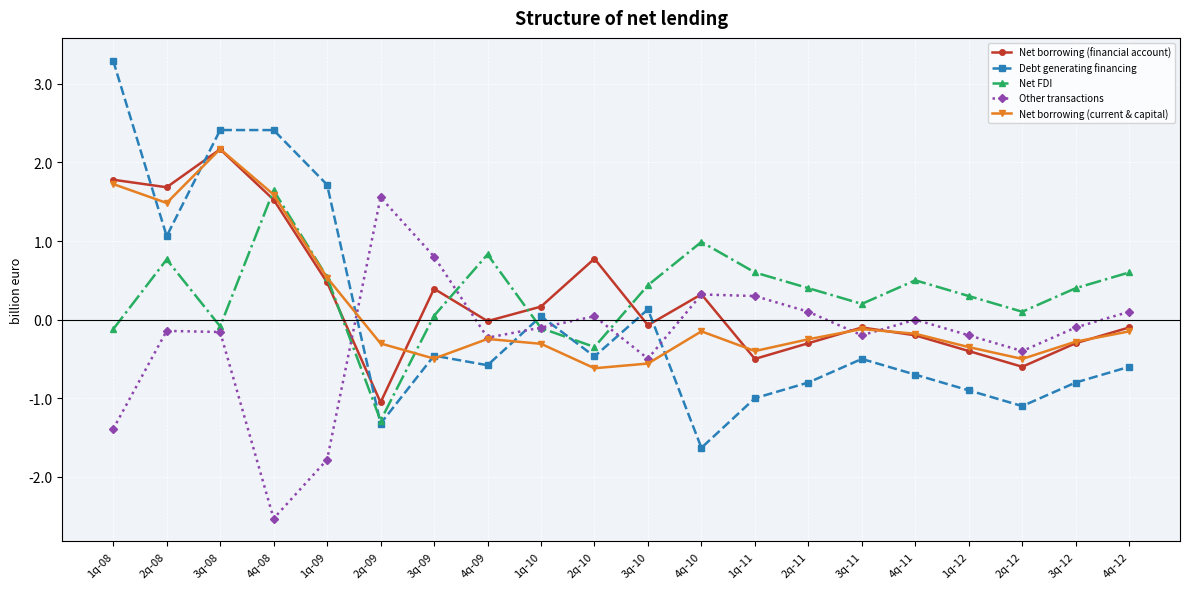

At how many categories does at least one series exceed 0?

20